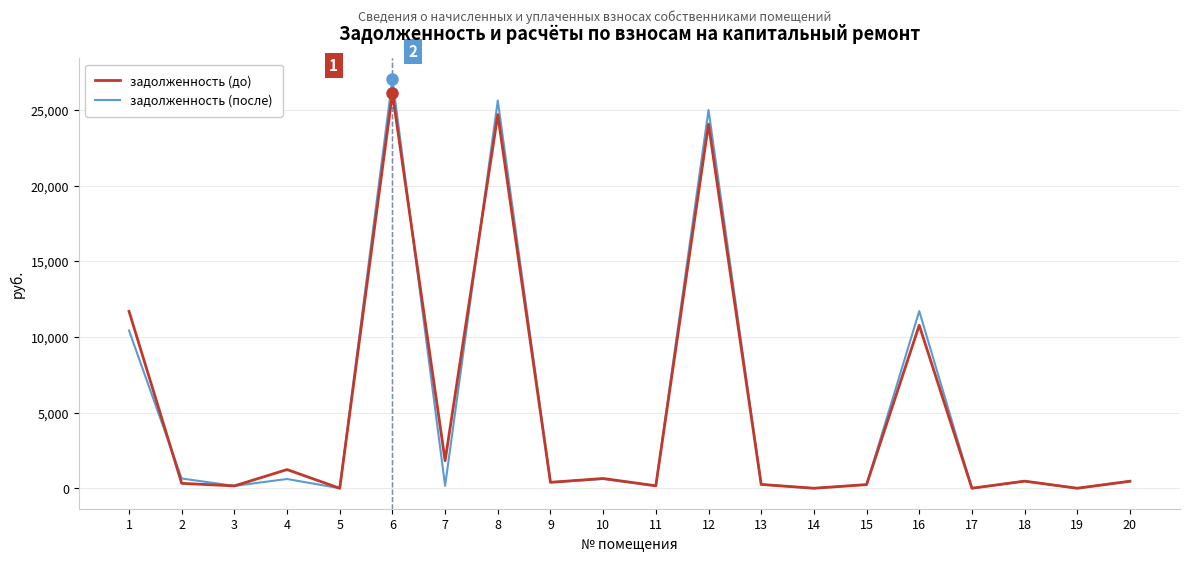

How many distinct data groups are displayed?

2